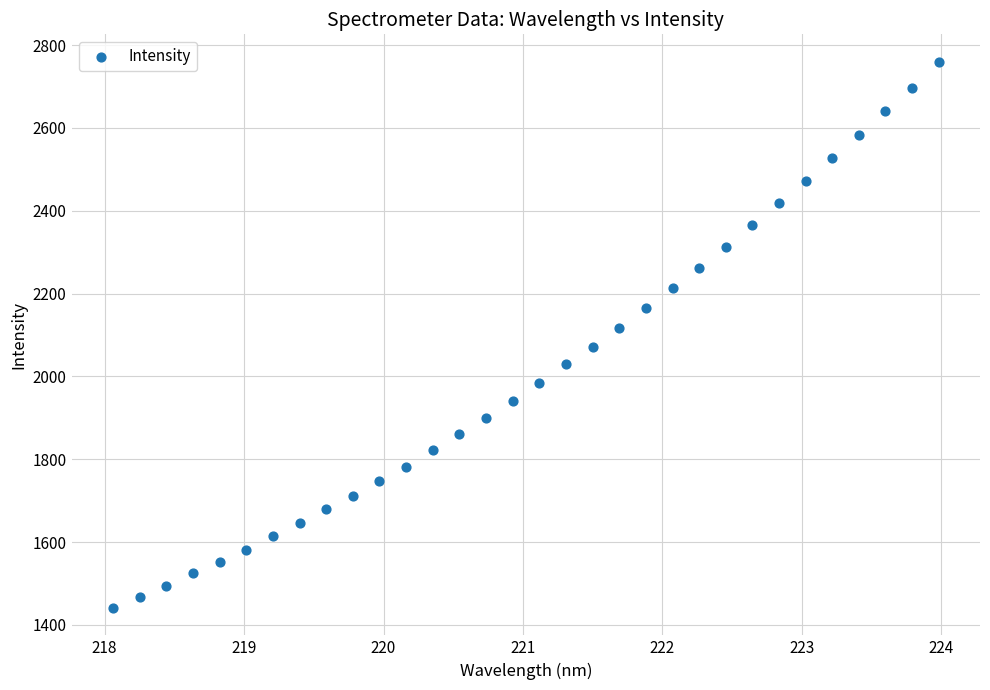

What is the range of Y values (max minus min)?

1319.6